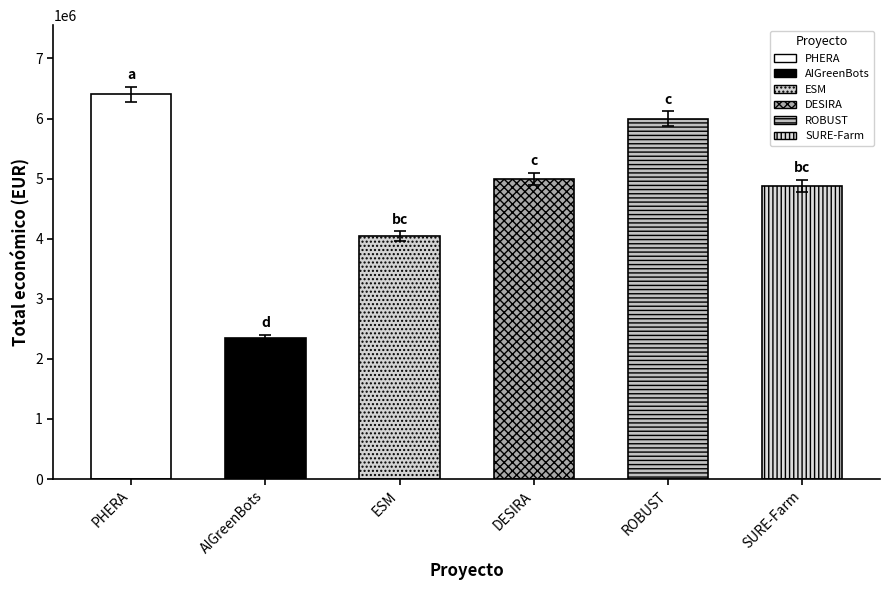

What position from the right is SURE-Farm?

1